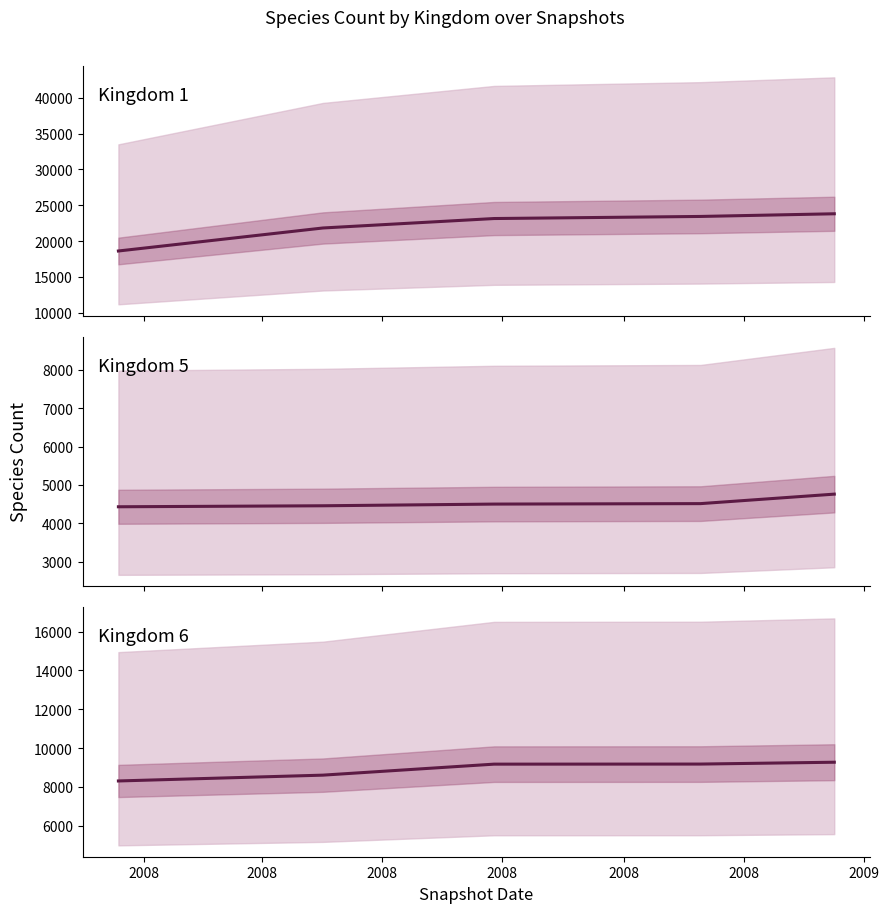

Which category has the highest value across all series?

2008